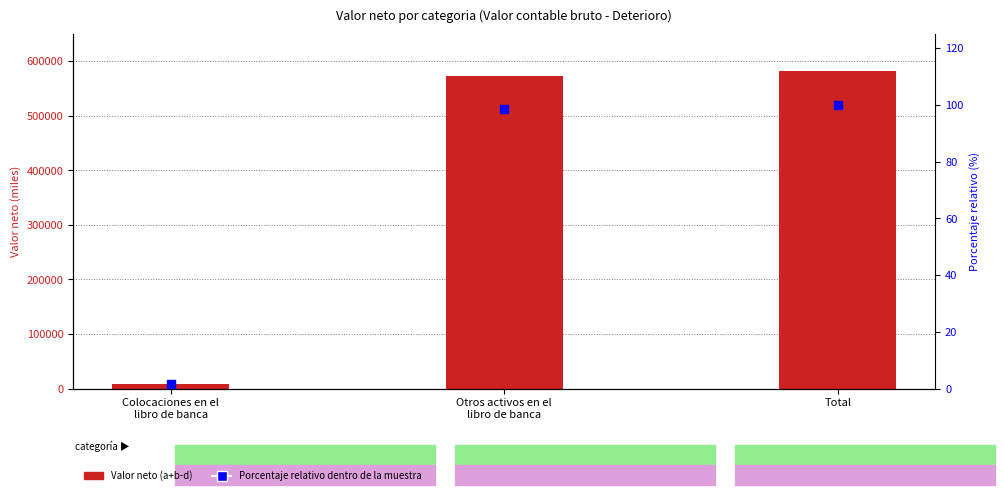

Which series contains the highest Y value?

Valor neto (a+b-d)